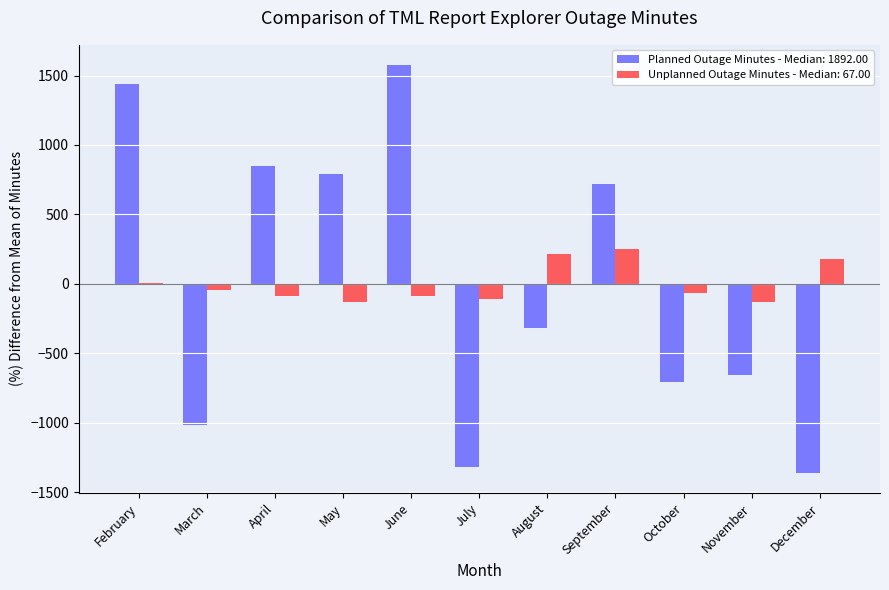

Is the value of Planned Outage Minutes - Median: 1892.00 at August greater than the value of Unplanned Outage Minutes - Median: 67.00 at December?

No